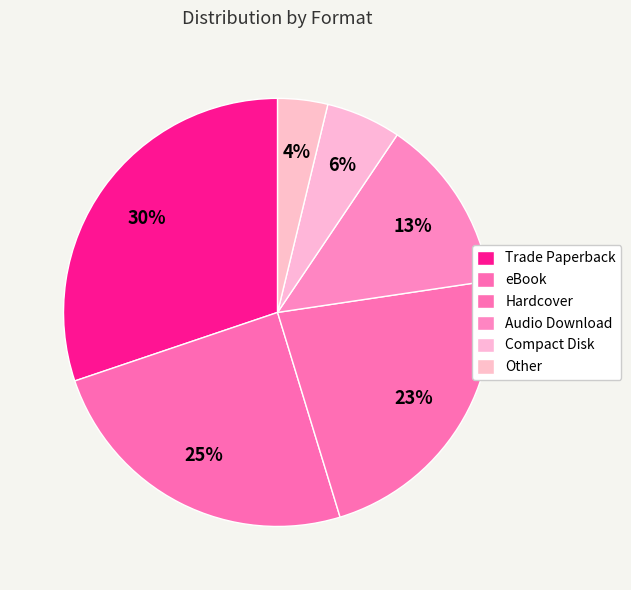

Is it true that Compact Disk is 15% of the pie?

False